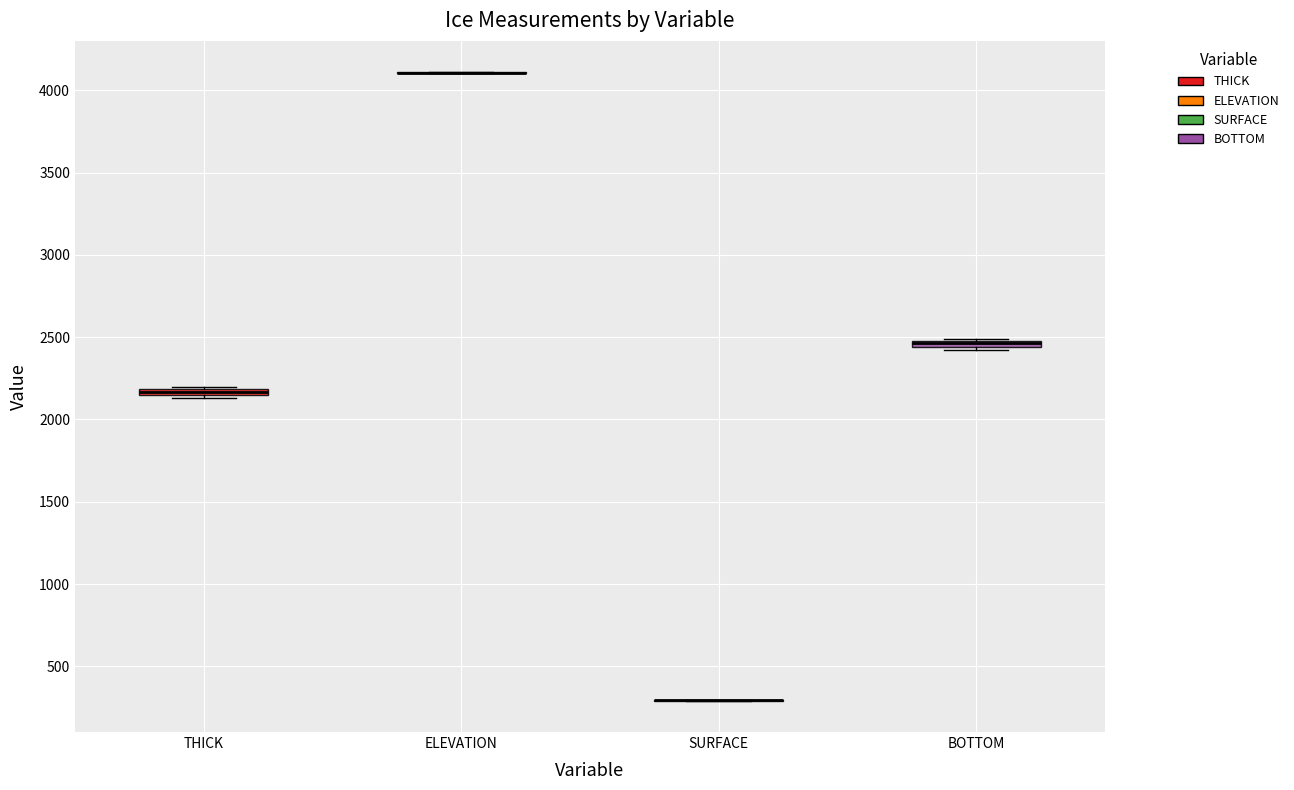

Where is the lower edge of the box for THICK on the y-axis? The values are not printed on the chart, so give them approximately, as read against the axis.

2150